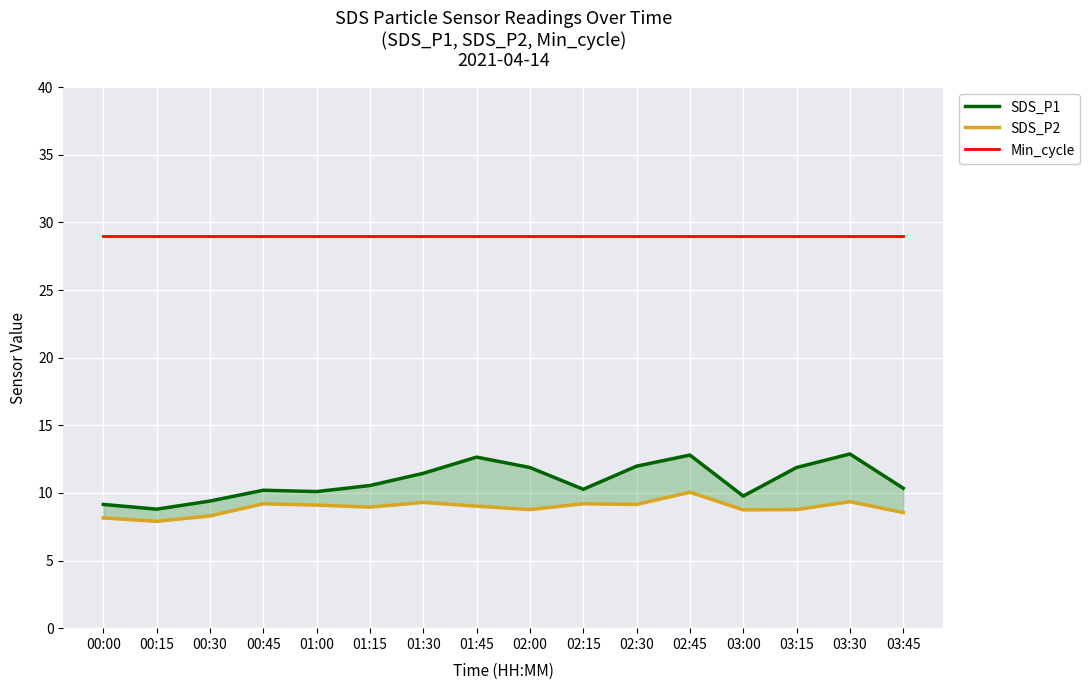

Reading left to right, transcribe all the data shown in this chart.

SDS_P1: 00:00=9.2	00:15=8.8	00:30=9.4	00:45=10.2	01:00=10.1	01:15=10.6	01:30=11.4	01:45=12.7	02:00=11.9	02:15=10.3	02:30=12.0	02:45=12.8	03:00=9.8	03:15=11.9	03:30=12.9	03:45=10.3
SDS_P2: 00:00=8.2	00:15=7.9	00:30=8.3	00:45=9.2	01:00=9.1	01:15=8.9	01:30=9.3	01:45=9.0	02:00=8.8	02:15=9.2	02:30=9.2	02:45=10.1	03:00=8.8	03:15=8.8	03:30=9.3	03:45=8.6
Min_cycle: 00:00=29.0	00:15=29.0	00:30=29.0	00:45=29.0	01:00=29.0	01:15=29.0	01:30=29.0	01:45=29.0	02:00=29.0	02:15=29.0	02:30=29.0	02:45=29.0	03:00=29.0	03:15=29.0	03:30=29.0	03:45=29.0